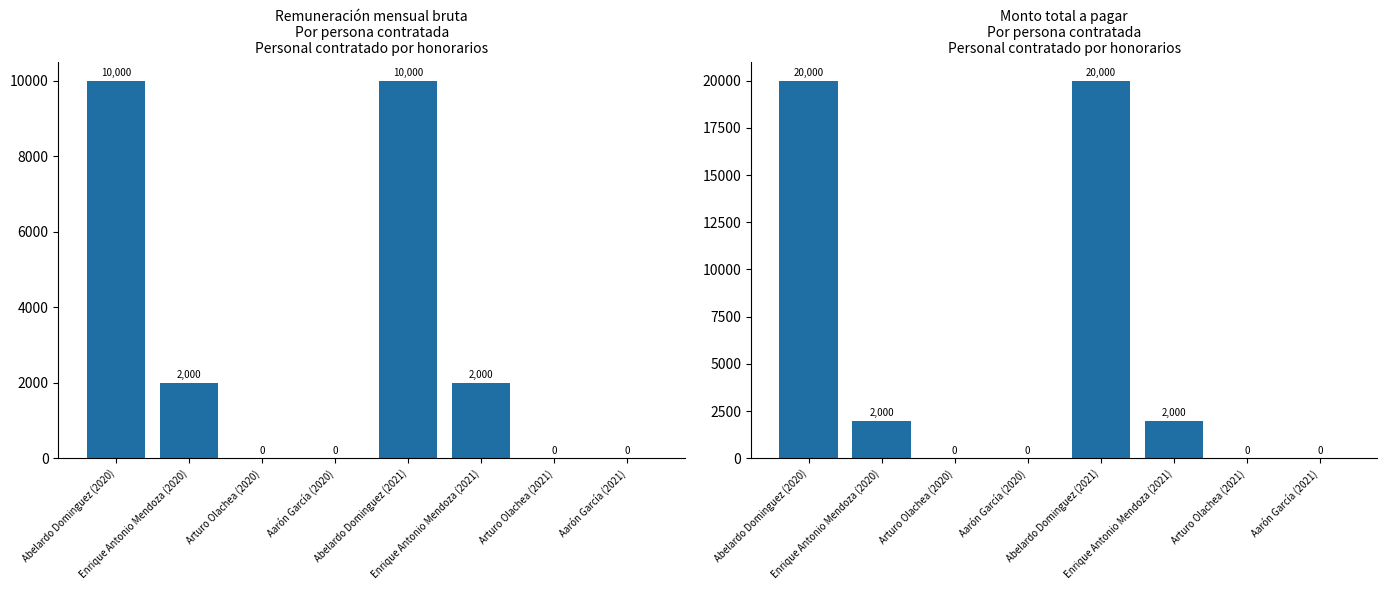

Which has a higher value, Abelardo Dominguez (2020) or Abelardo Dominguez (2021)?

Abelardo Dominguez (2020)